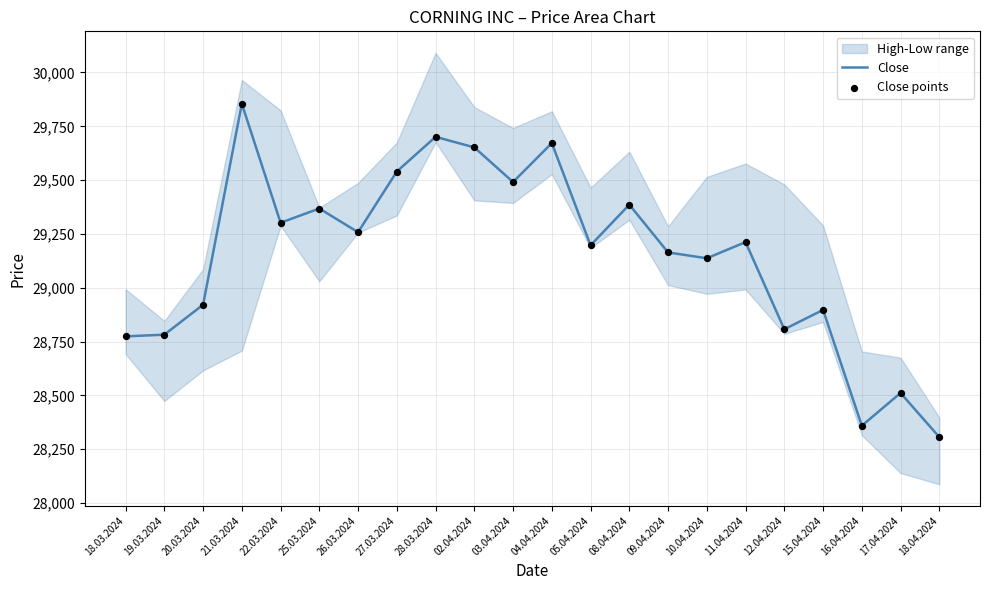

Which series has the largest total across all categories?

Close